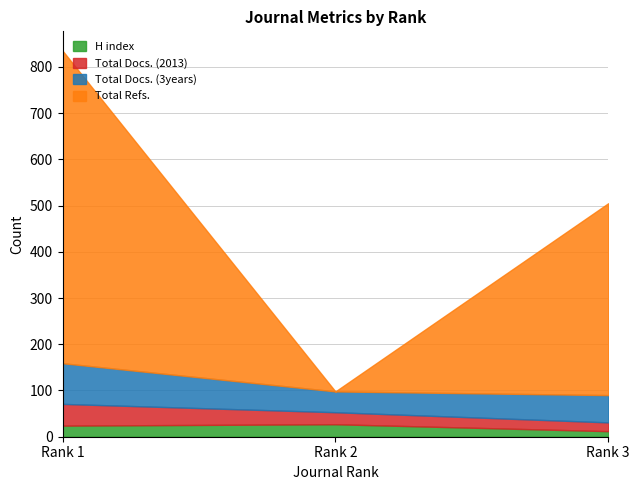

What is the approximate value of Total Refs. at Rank 1, to the nearest 100?

700